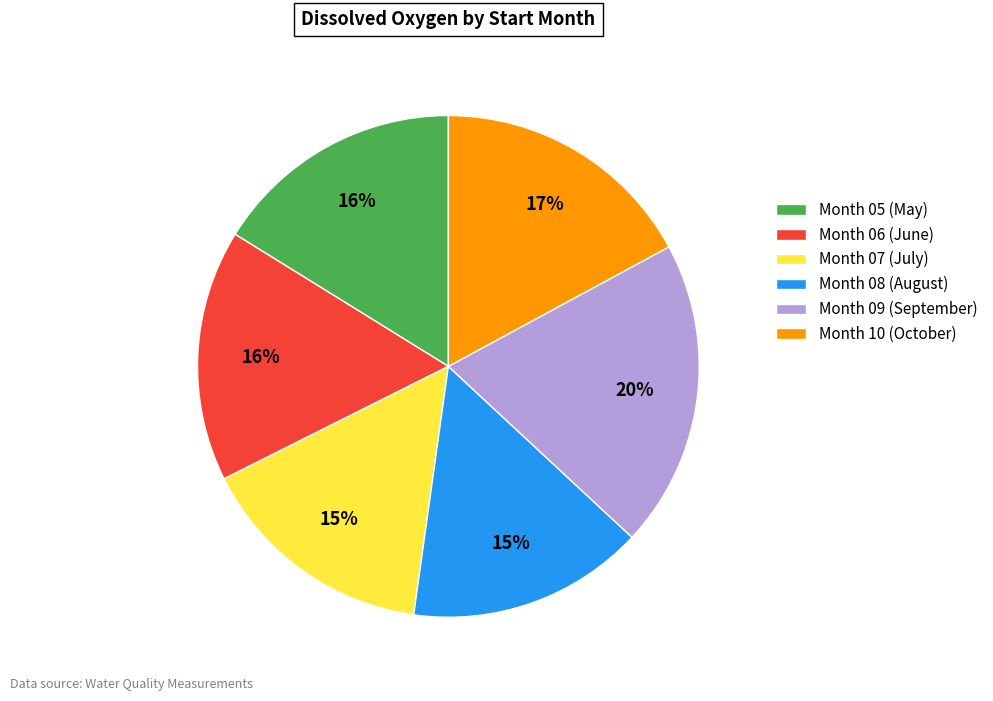

Does any single category account for the majority?

No